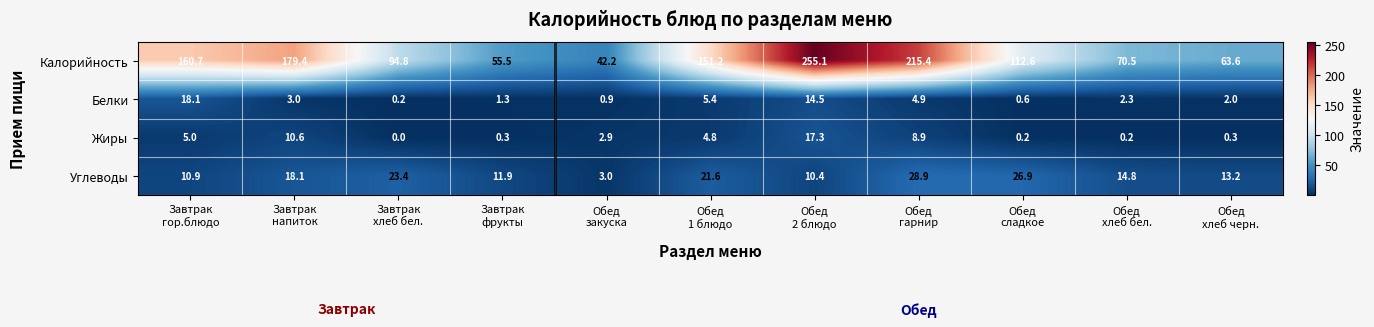

Rank the series at Обед
закуска from highest to lowest value.

Калорийность, Углеводы, Жиры, Белки